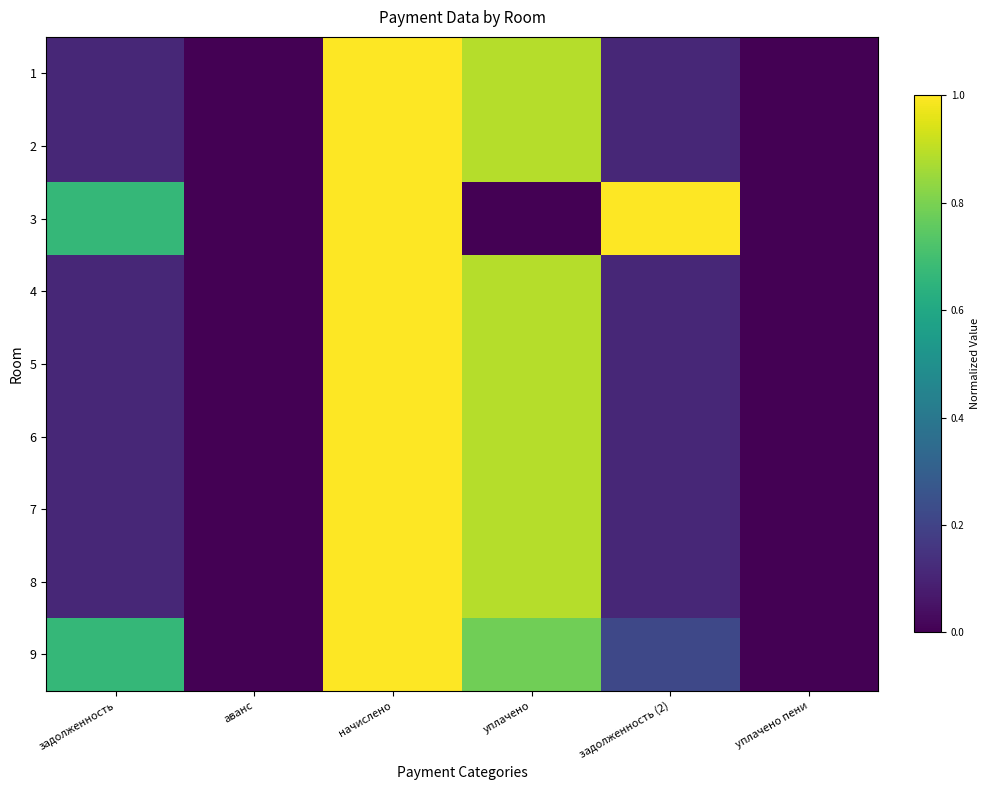

At уплачено, list the series in order from largest to smallest.

6, 8, 1, 2, 4, 5, 7, 9, 3